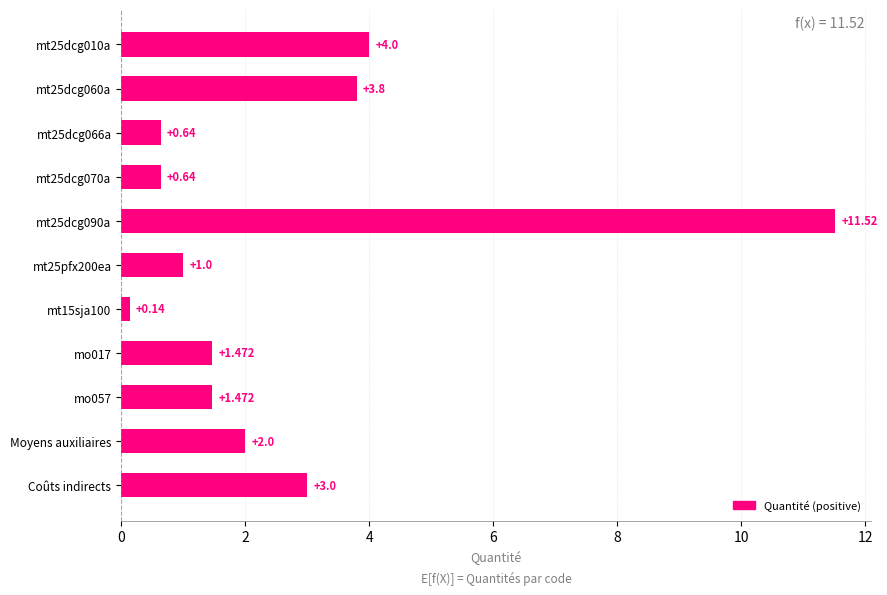

Which has a higher value, Moyens auxiliaires or Coûts indirects?

Coûts indirects